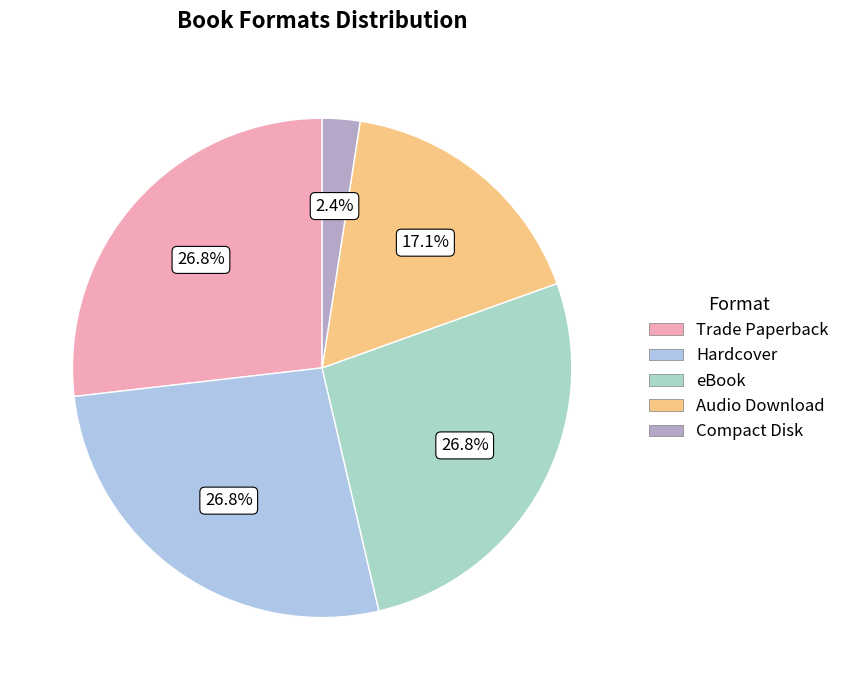

Does Audio Download represent more than half of the total?

No